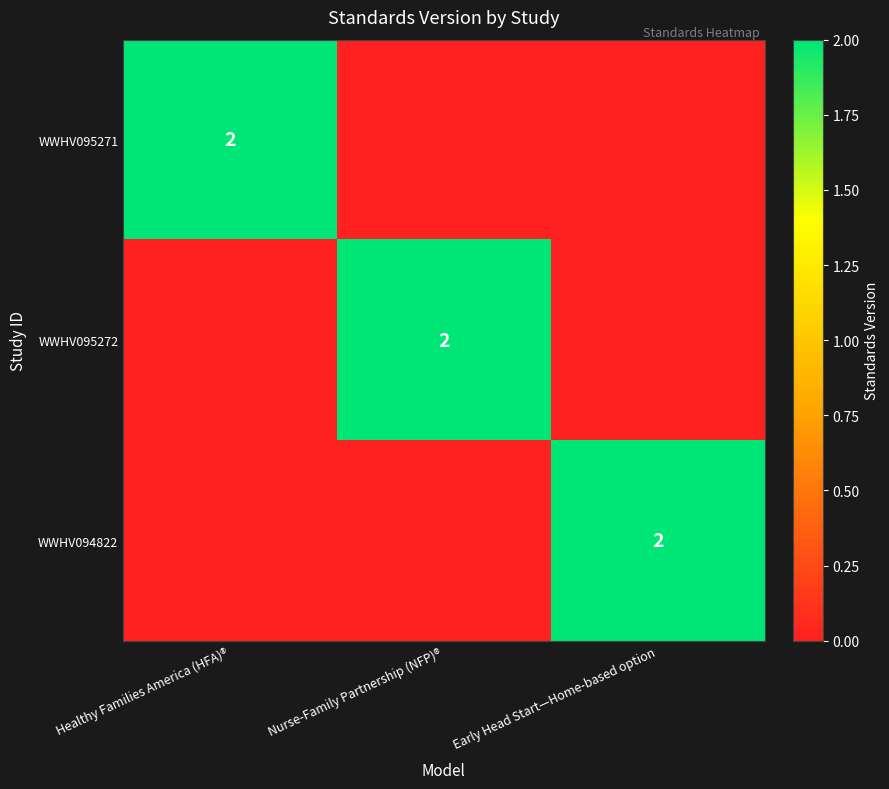

True or false: WWHV094822 has a value of 2 at Early Head Start—Home-based option.

True